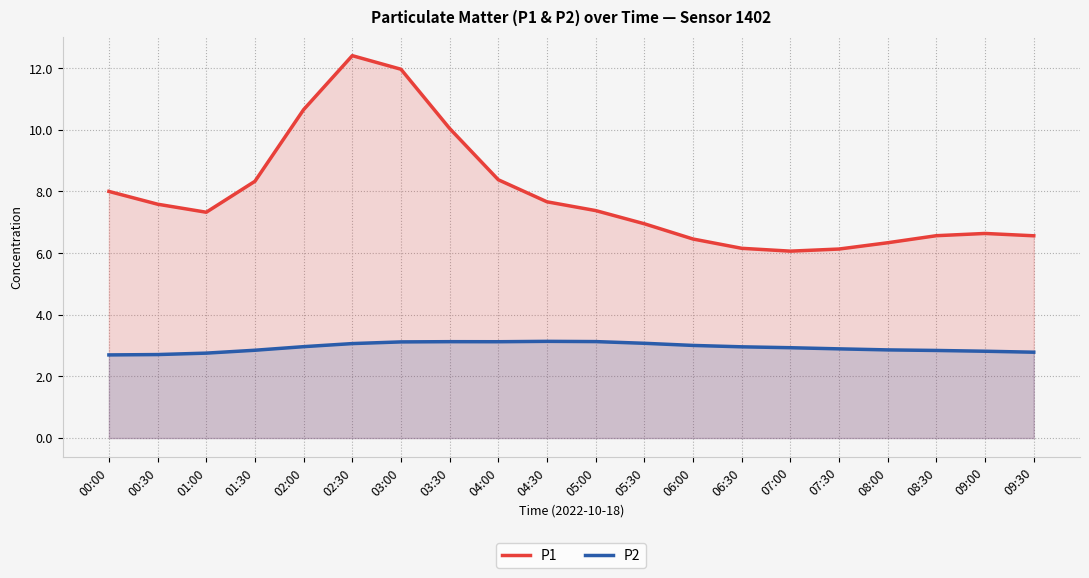

Rank the series by their maximum value, from lowest to highest.

P2, P1